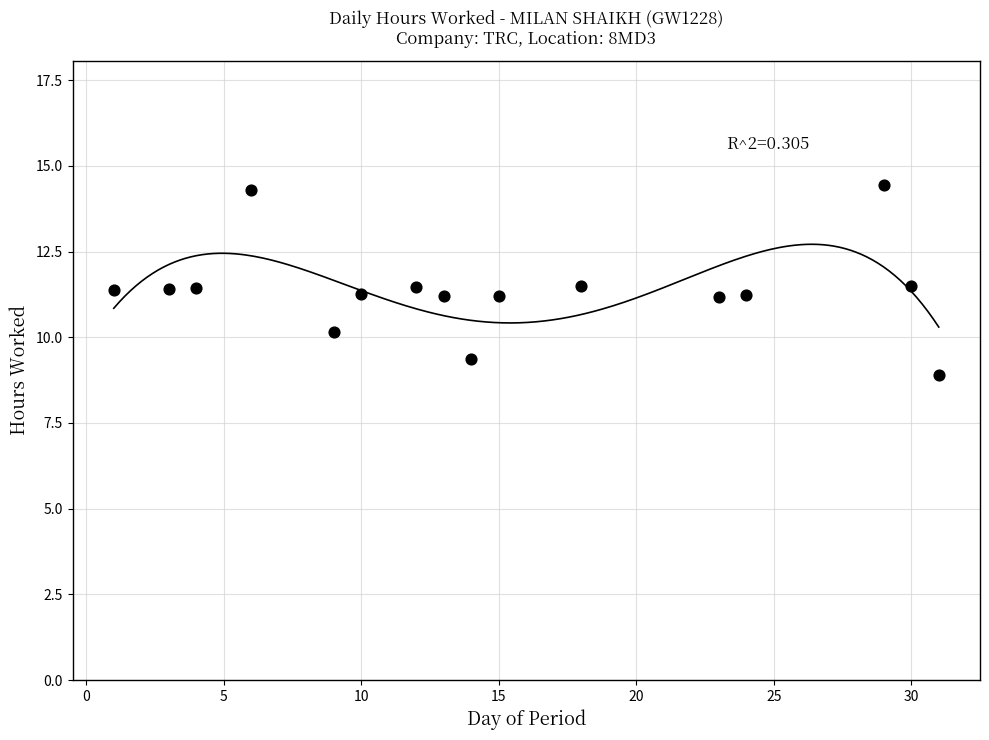

What is the range of X values (max minus min)?

30.0